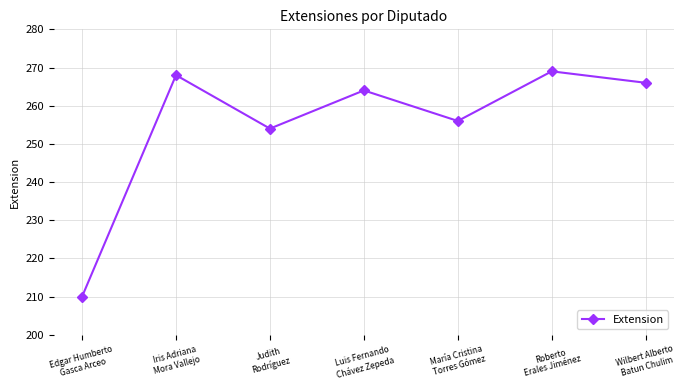

List the labels in order of value, largest first.

Roberto
Erales Jiménez, Iris Adriana
Mora Vallejo, Wilbert Alberto
Batun Chulim, Luis Fernando
Chávez Zepeda, María Cristina
Torres Gómez, Judith
Rodríguez, Edgar Humberto
Gasca Arceo